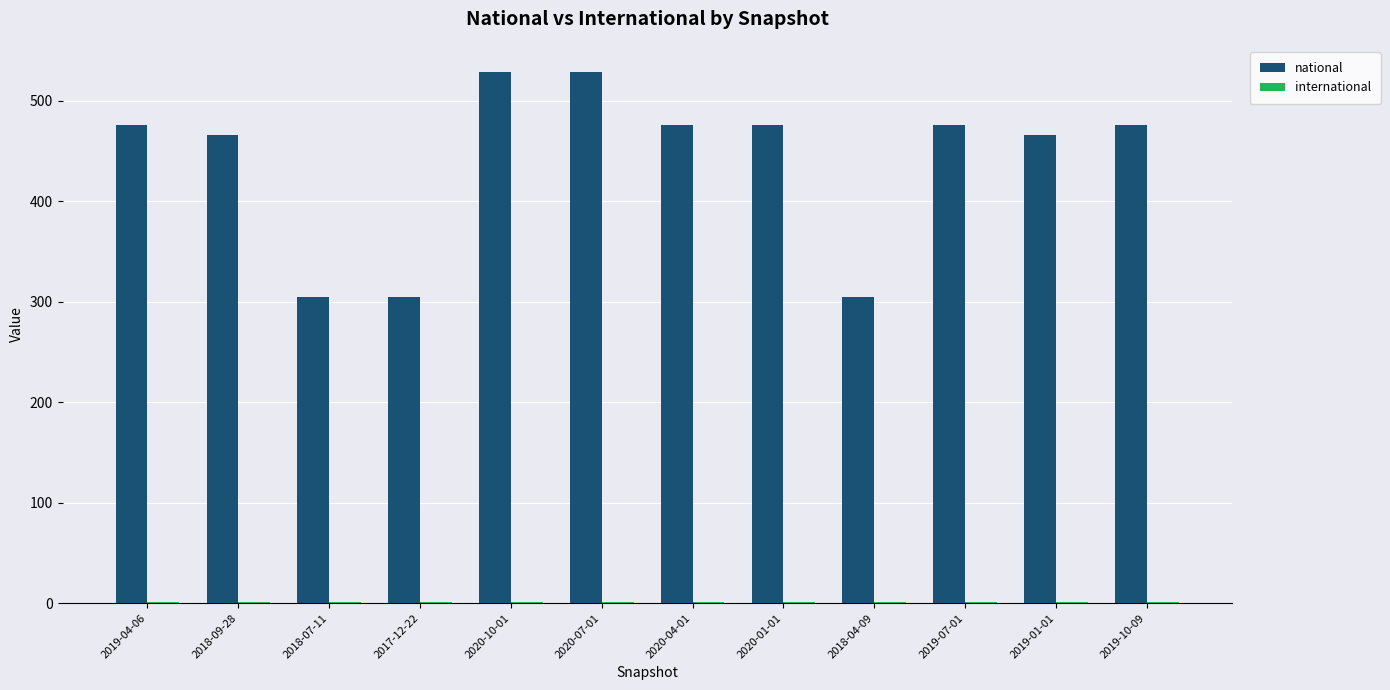

Which series has the largest total across all categories?

national